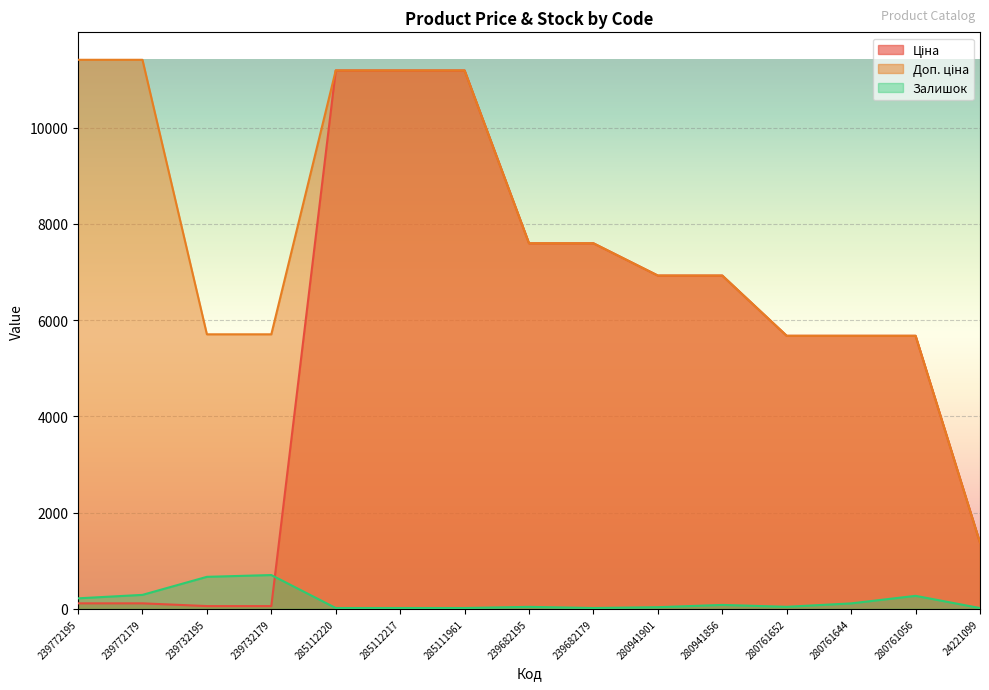

What value does the Залишок series have at 280761652?

42.0